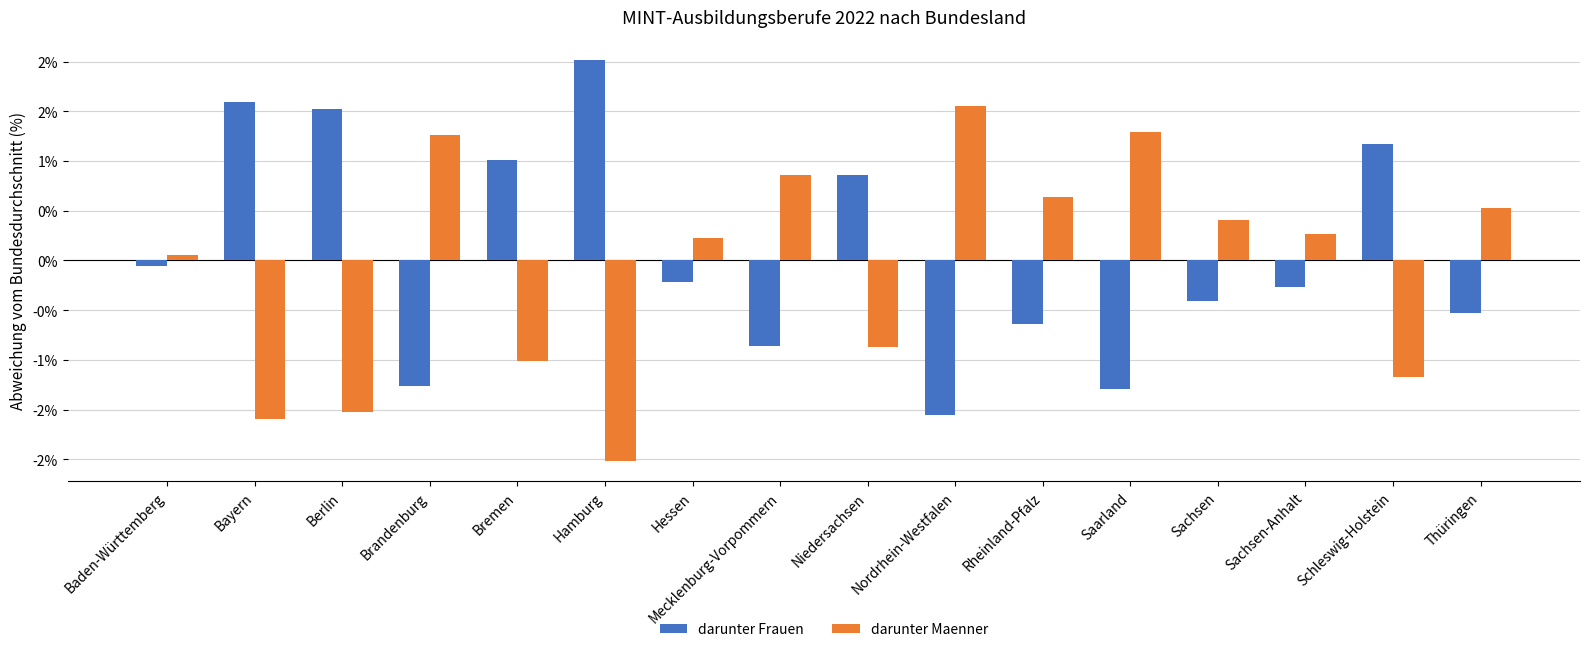

What are all the series names shown in the legend?

darunter Frauen, darunter Maenner